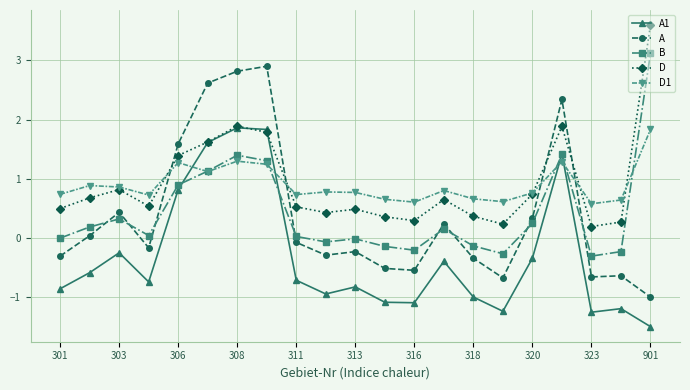

What is the difference between the second highest and minimum values in the A1 series?

3.3